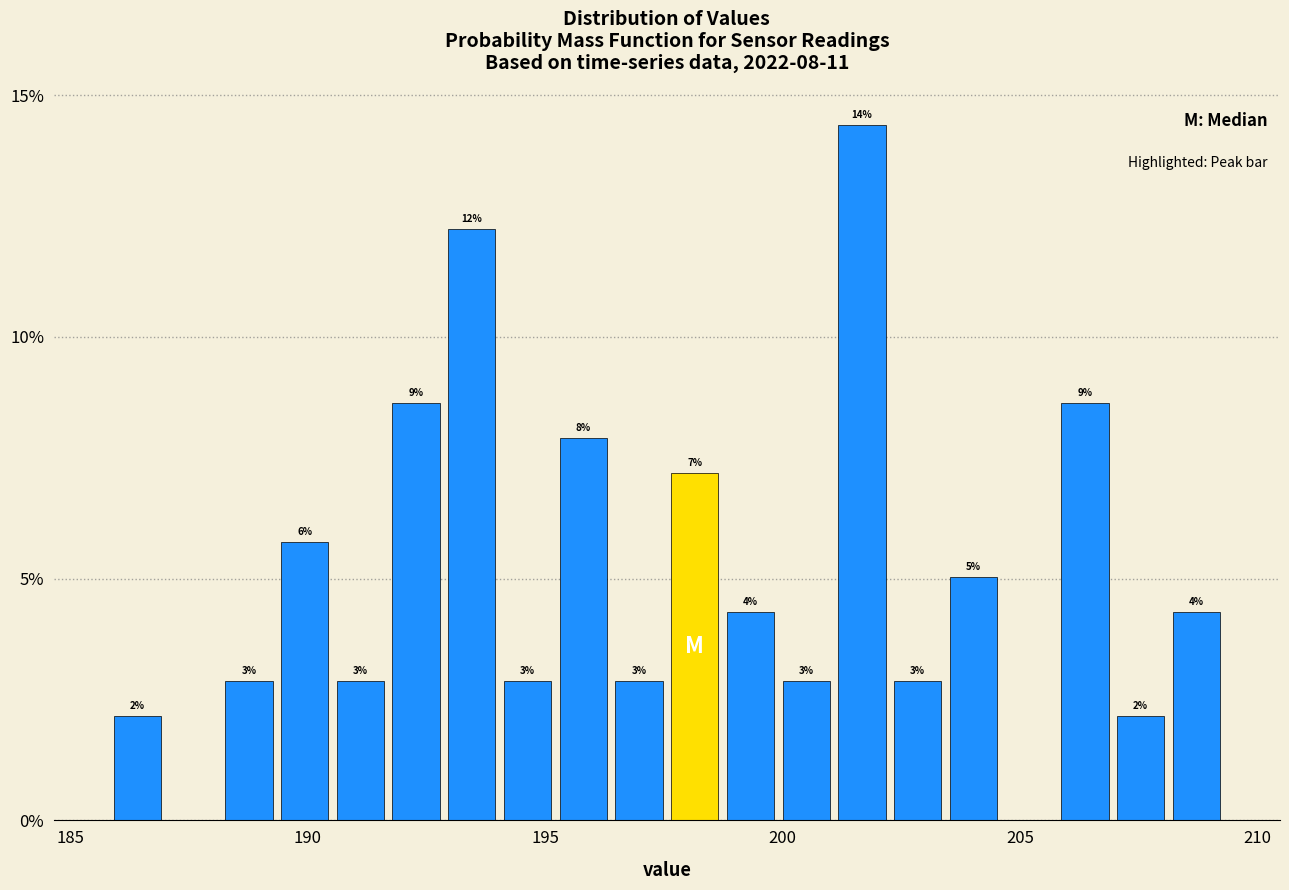

Around what value on the x-axis is the tallest bar? Give the approximate position of its centre, as read against the axis.

201.5